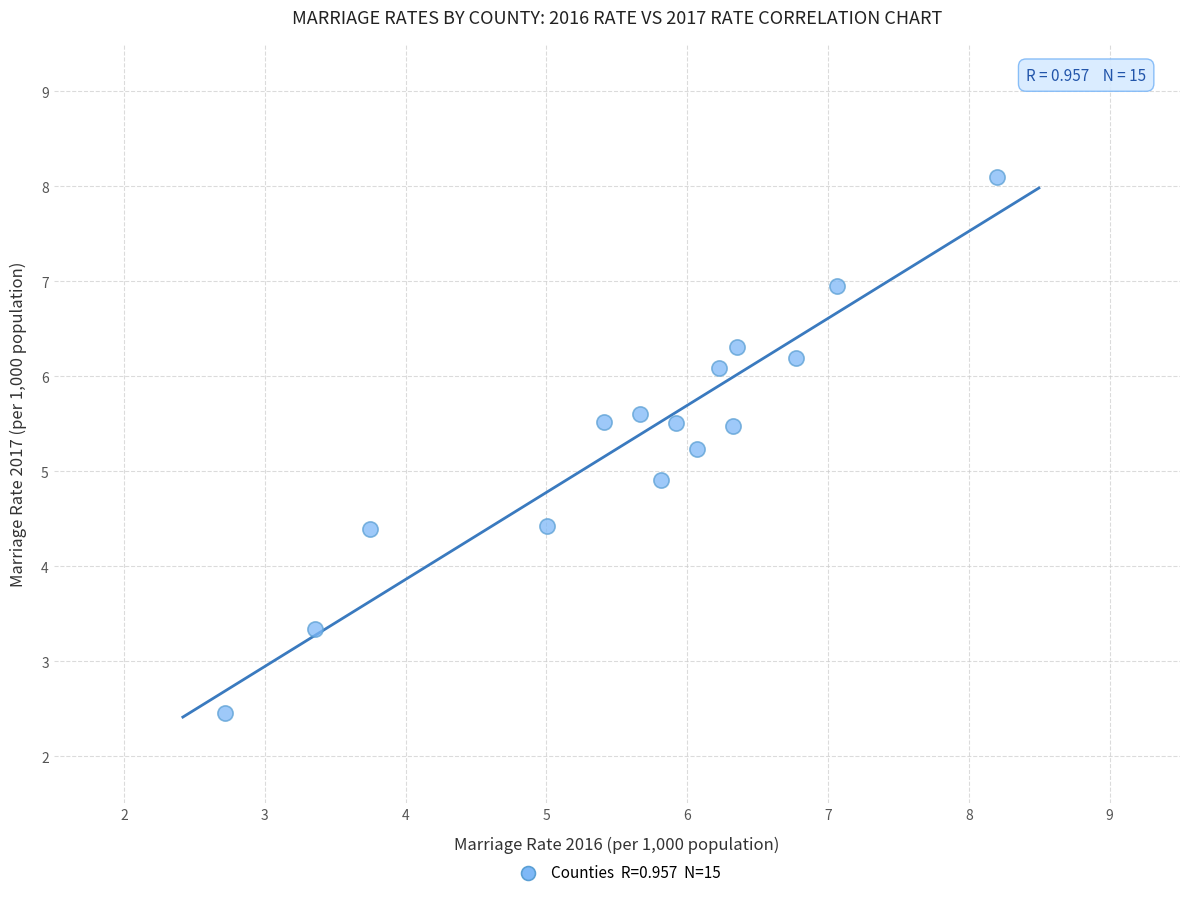

What is the range of X values (max minus min)?

5.5